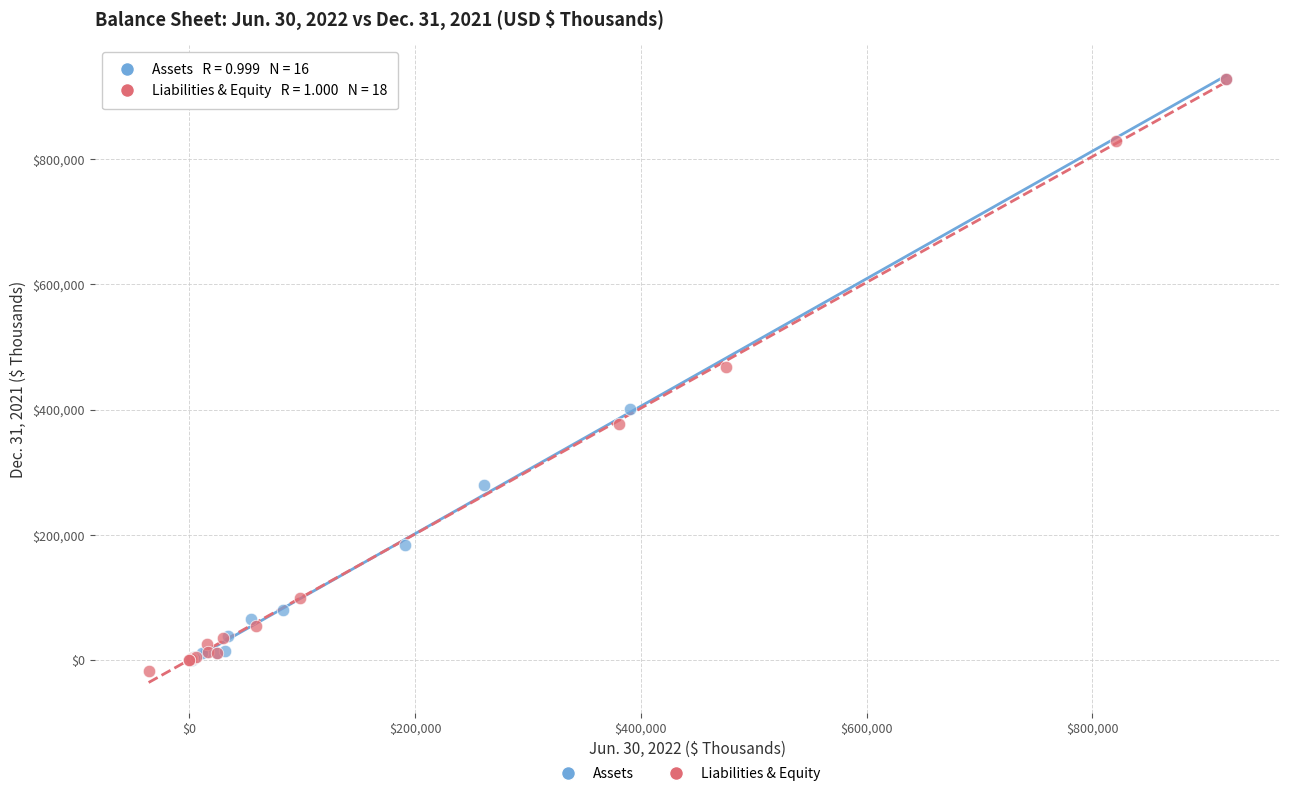

What are all the series names shown in the legend?

Assets, Liabilities & Equity